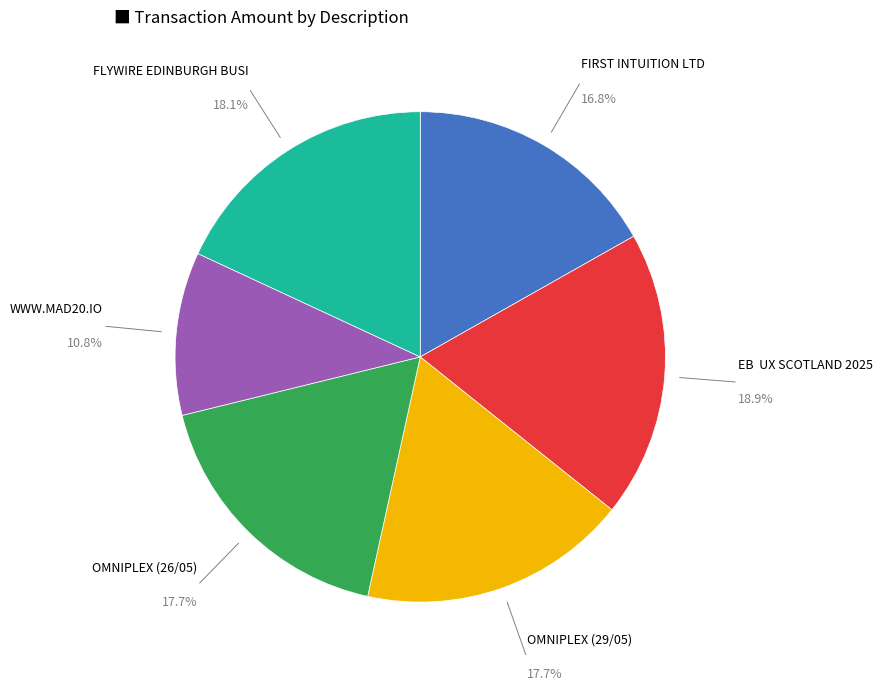

How many segments does this pie chart have?

6